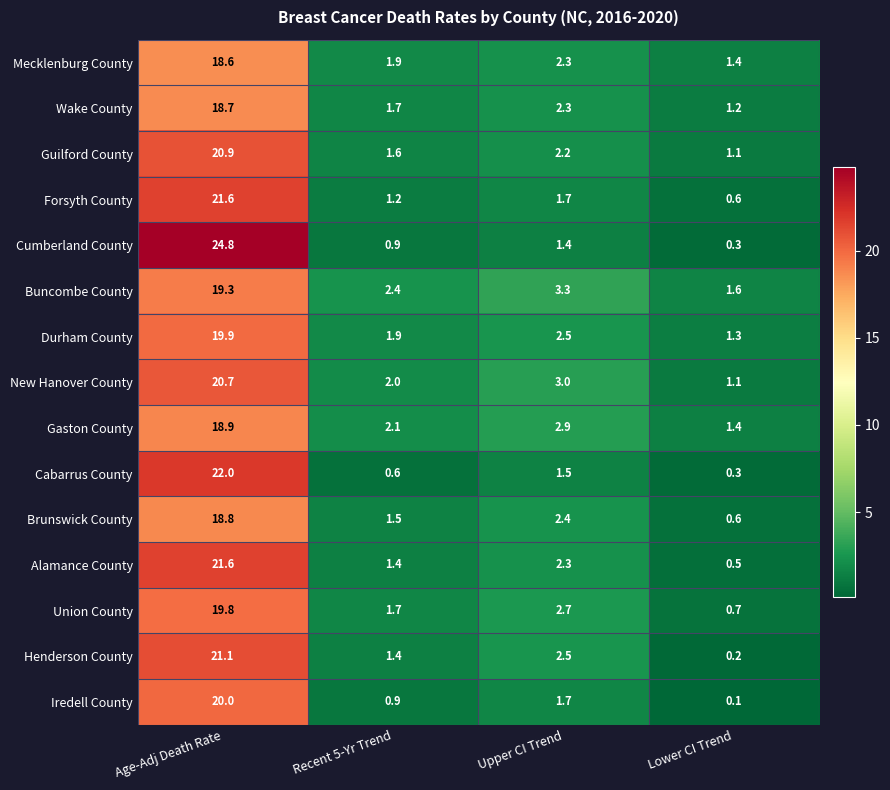

Count the number of data series in this chart.

15